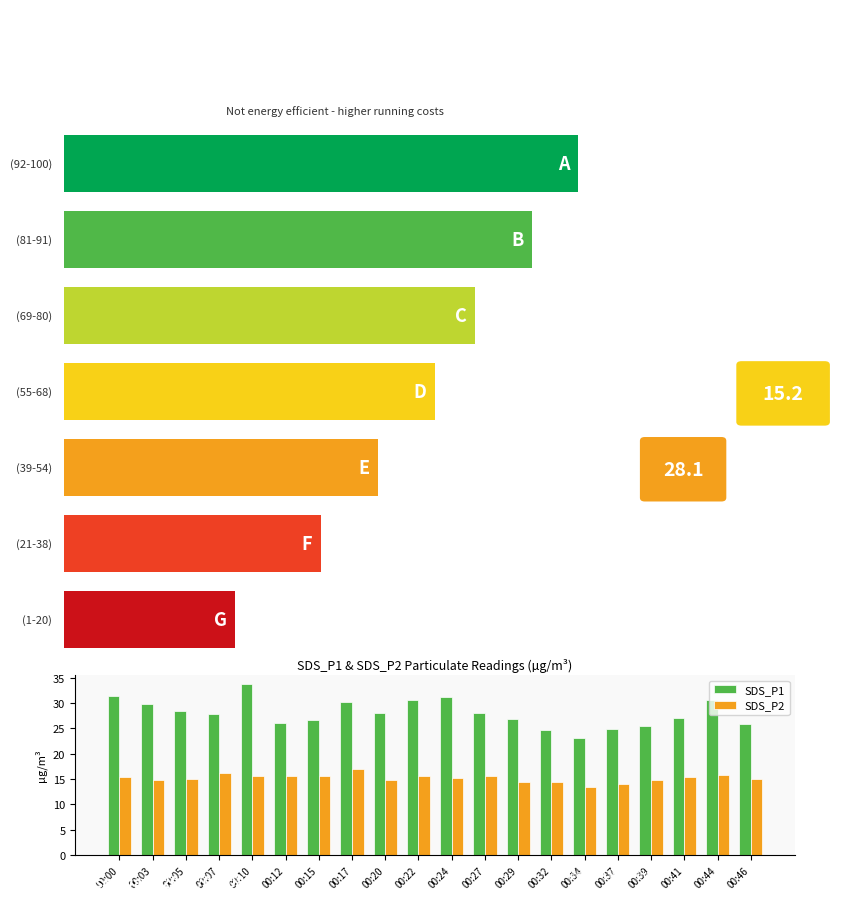

What is the maximum value for SDS_P2?

17.0